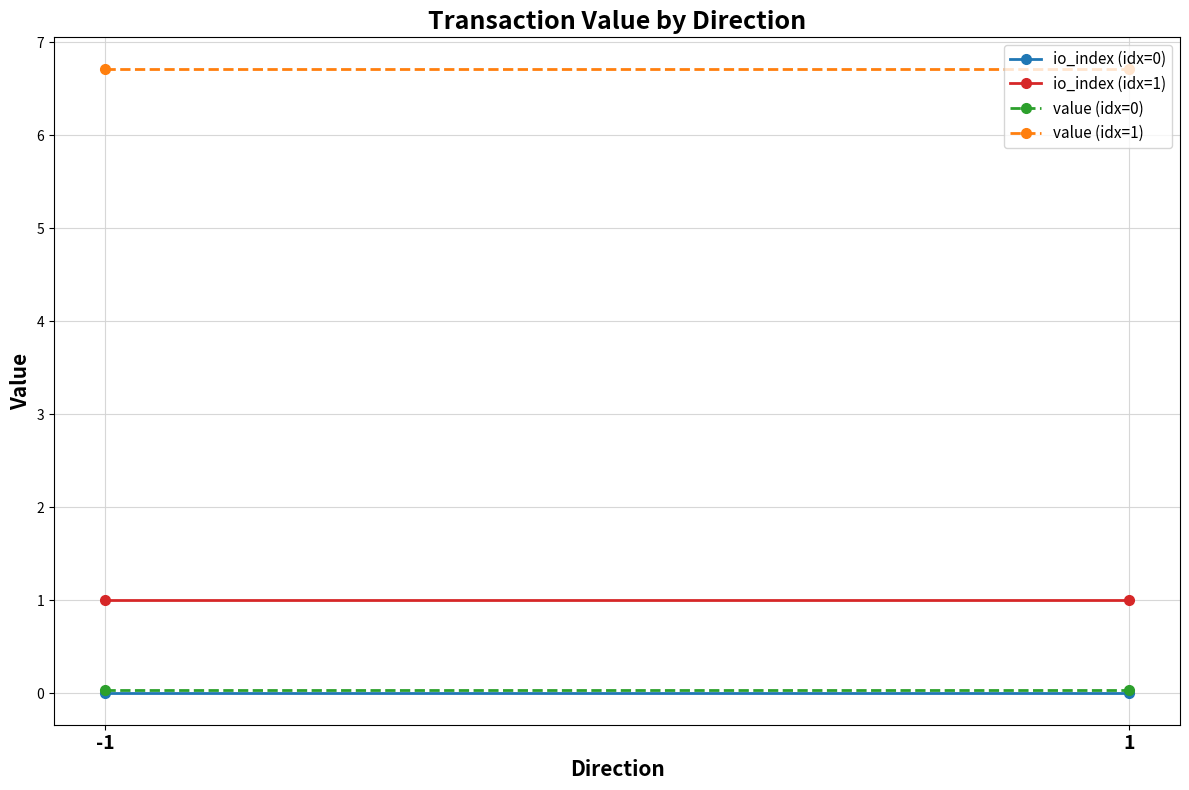

How many data points does each series have?

2